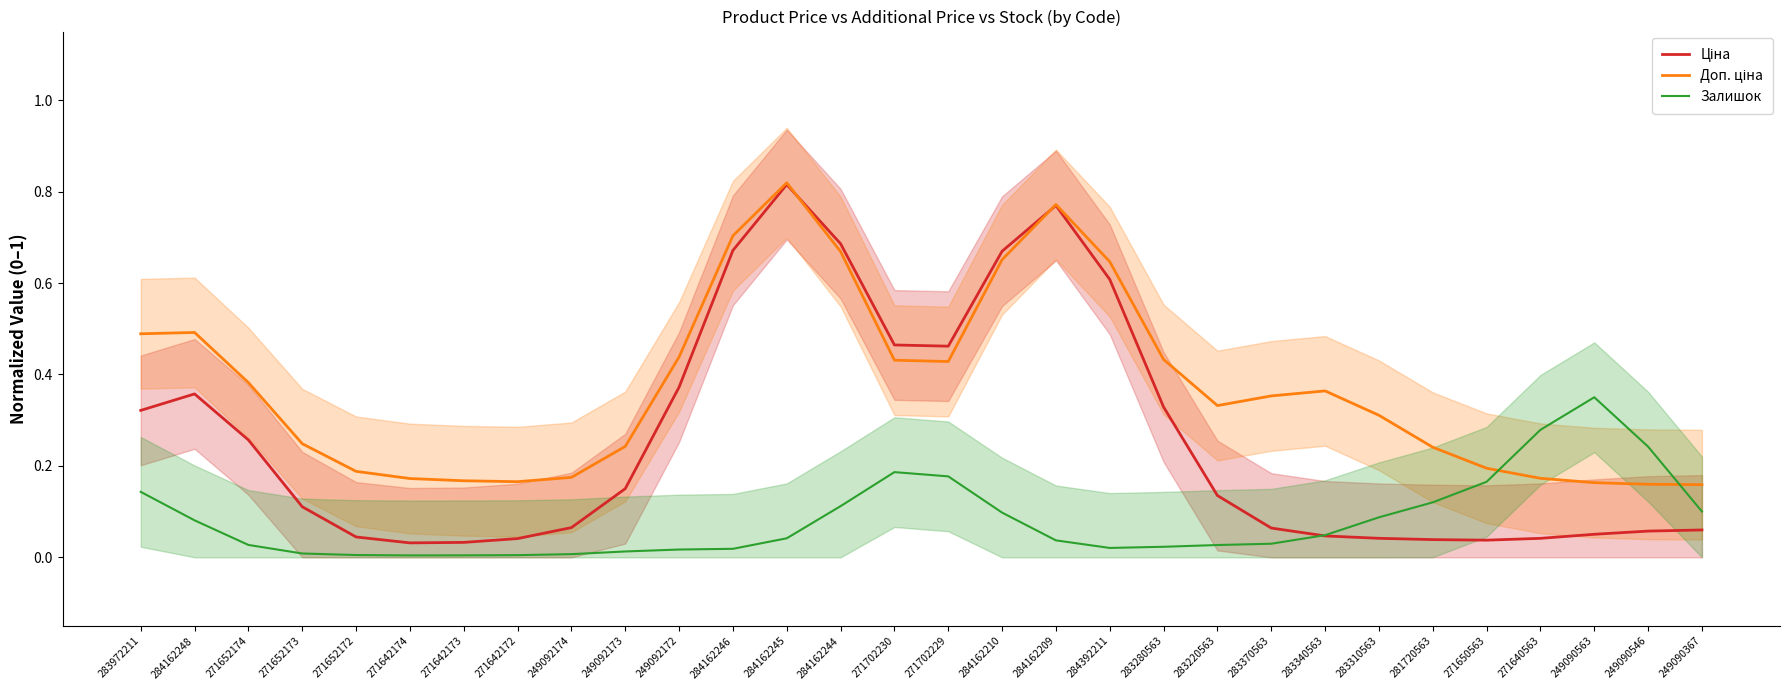

Rank the categories by Ціна value from lowest to highest.

271642174, 271642173, 271650563, 281720563, 271642172, 271640563, 283310563, 271652172, 283340563, 249090563, 249090546, 249090367, 283370563, 249092174, 271652173, 283220563, 249092173, 271652174, 283972211, 283280563, 284162248, 249092172, 271702229, 271702230, 284392211, 284162210, 284162246, 284162244, 284162209, 284162245